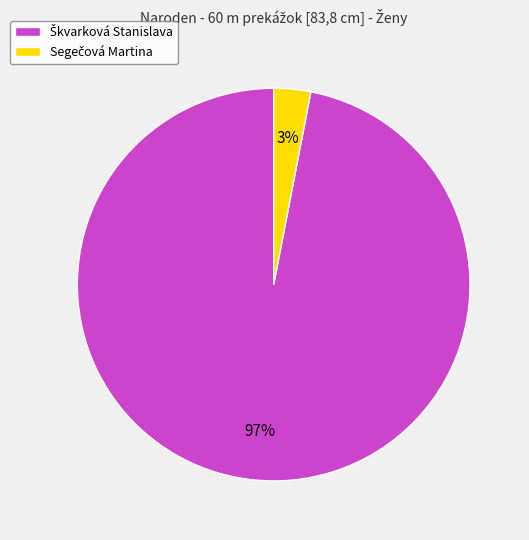

To the nearest percent, what is the difference between the largest and smallest slice percentages?

94%